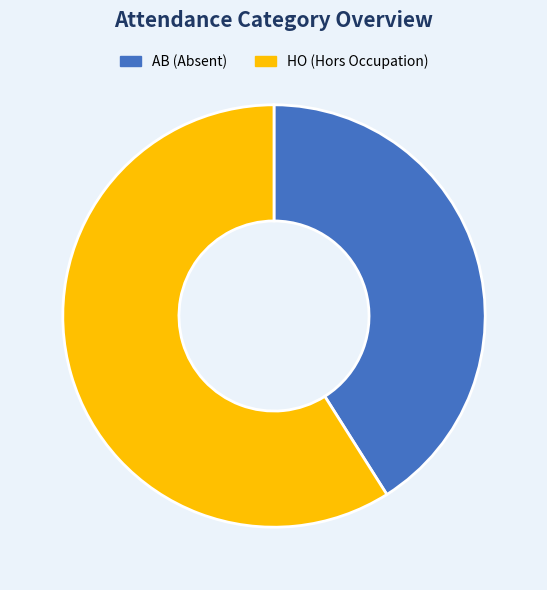

Is there a majority slice in this chart?

Yes